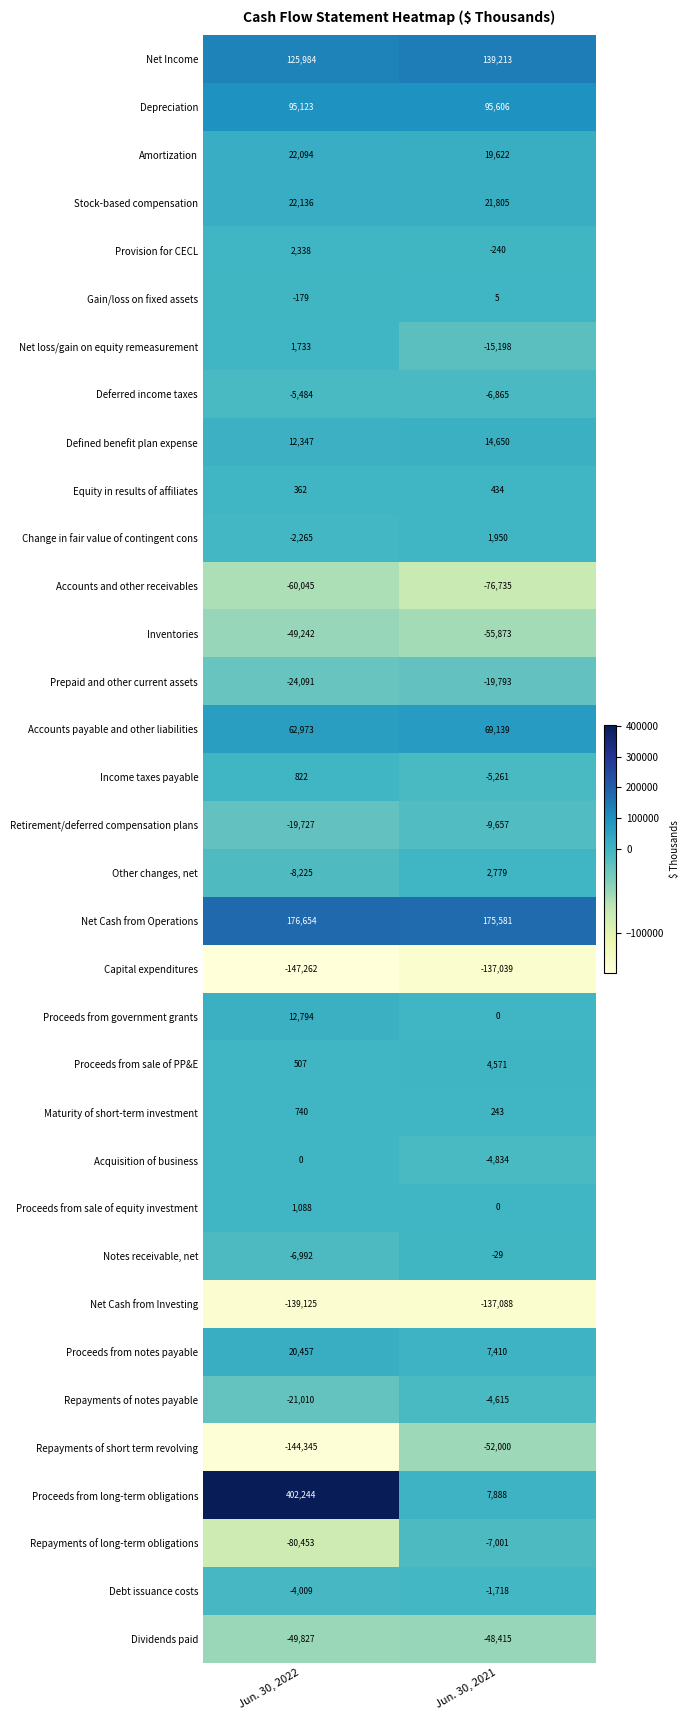

At which category does the chart reach its minimum across all series?

Jun. 30, 2022